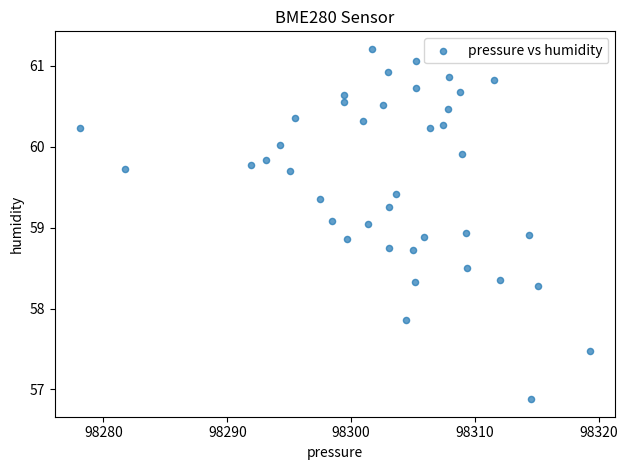

What is the range of Y values (max minus min)?

4.3